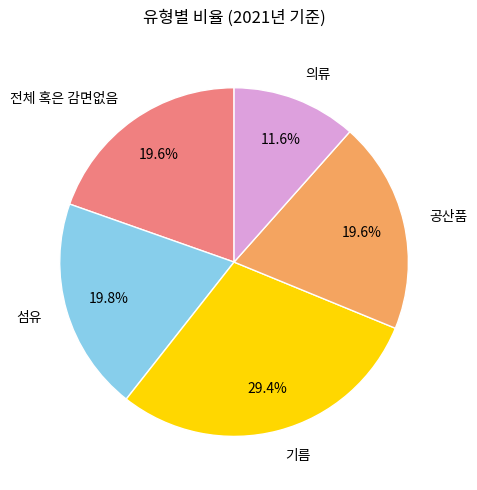

To the nearest percent, what portion does 기름 represent?

29%